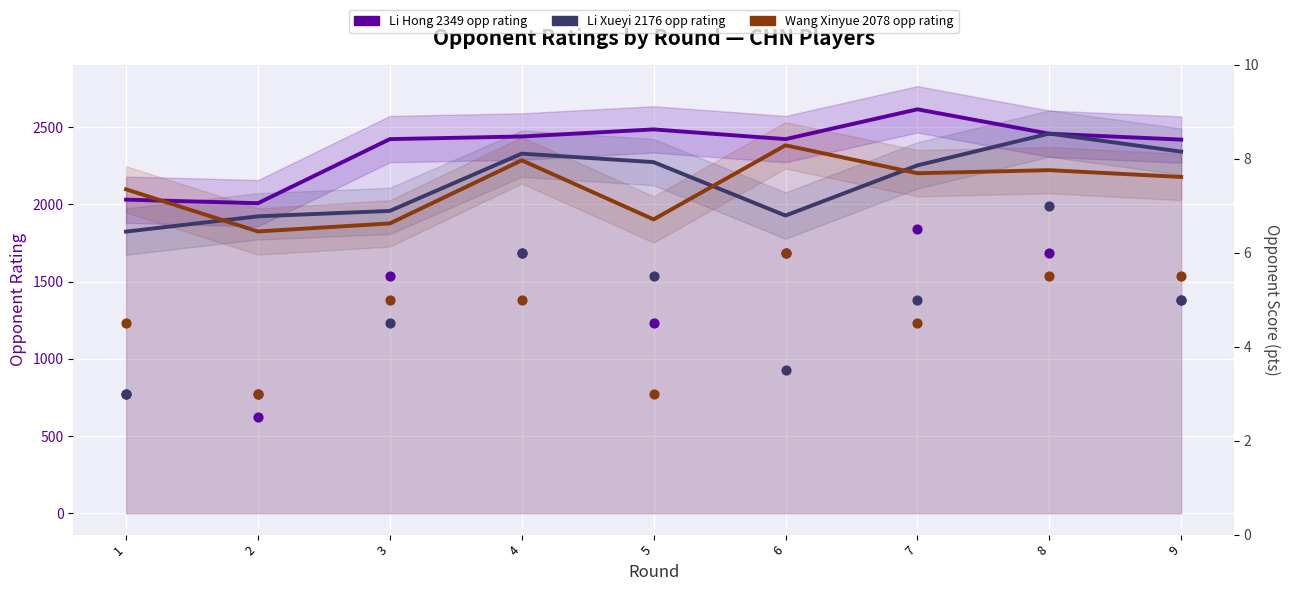

Which series has the largest total across all categories?

Li Hong 2349